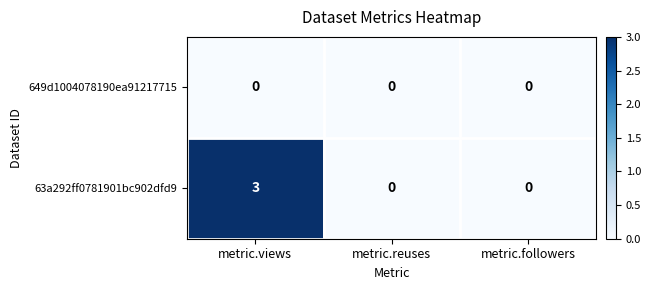

At which category is the sum across all series the highest?

metric.views